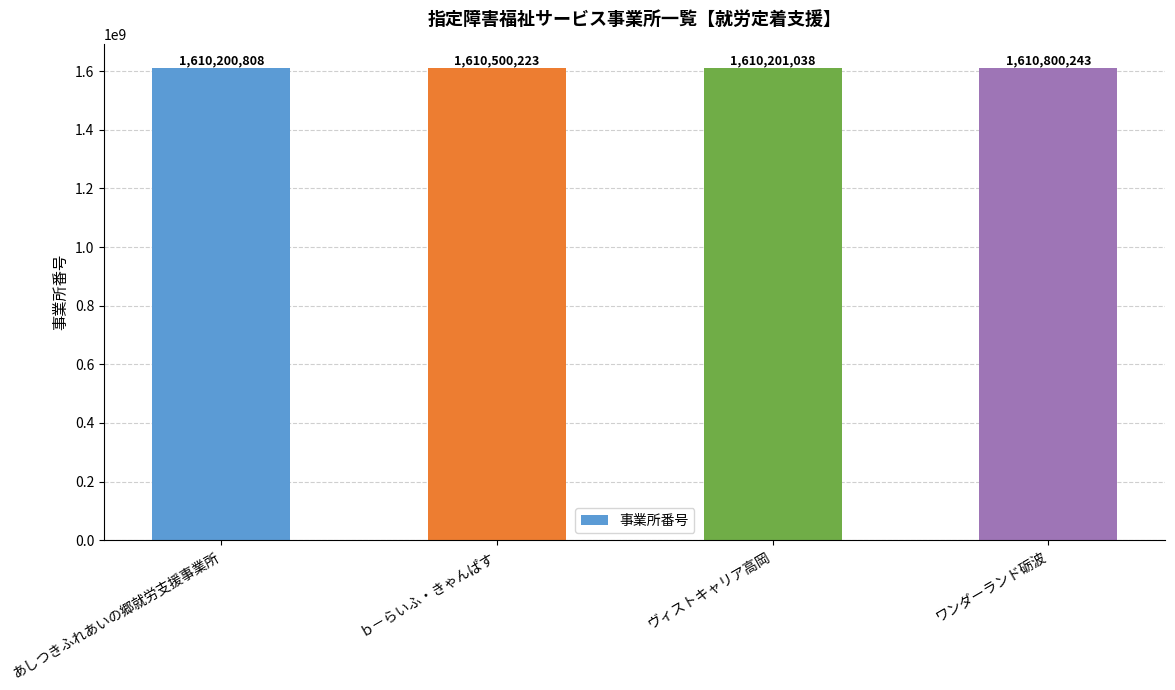

Between ヴィストキャリア高岡 and あしつきふれあいの郷就労支援事業所, which is larger?

ヴィストキャリア高岡